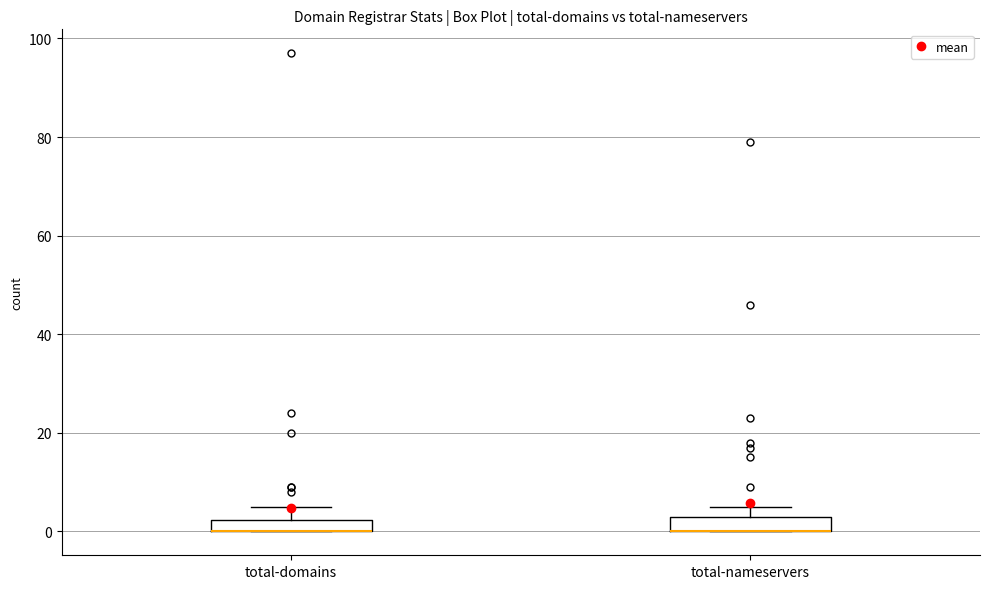

Where is the upper edge of the box for total-nameservers on the y-axis? The values are not printed on the chart, so give them approximately, as read against the axis.

4